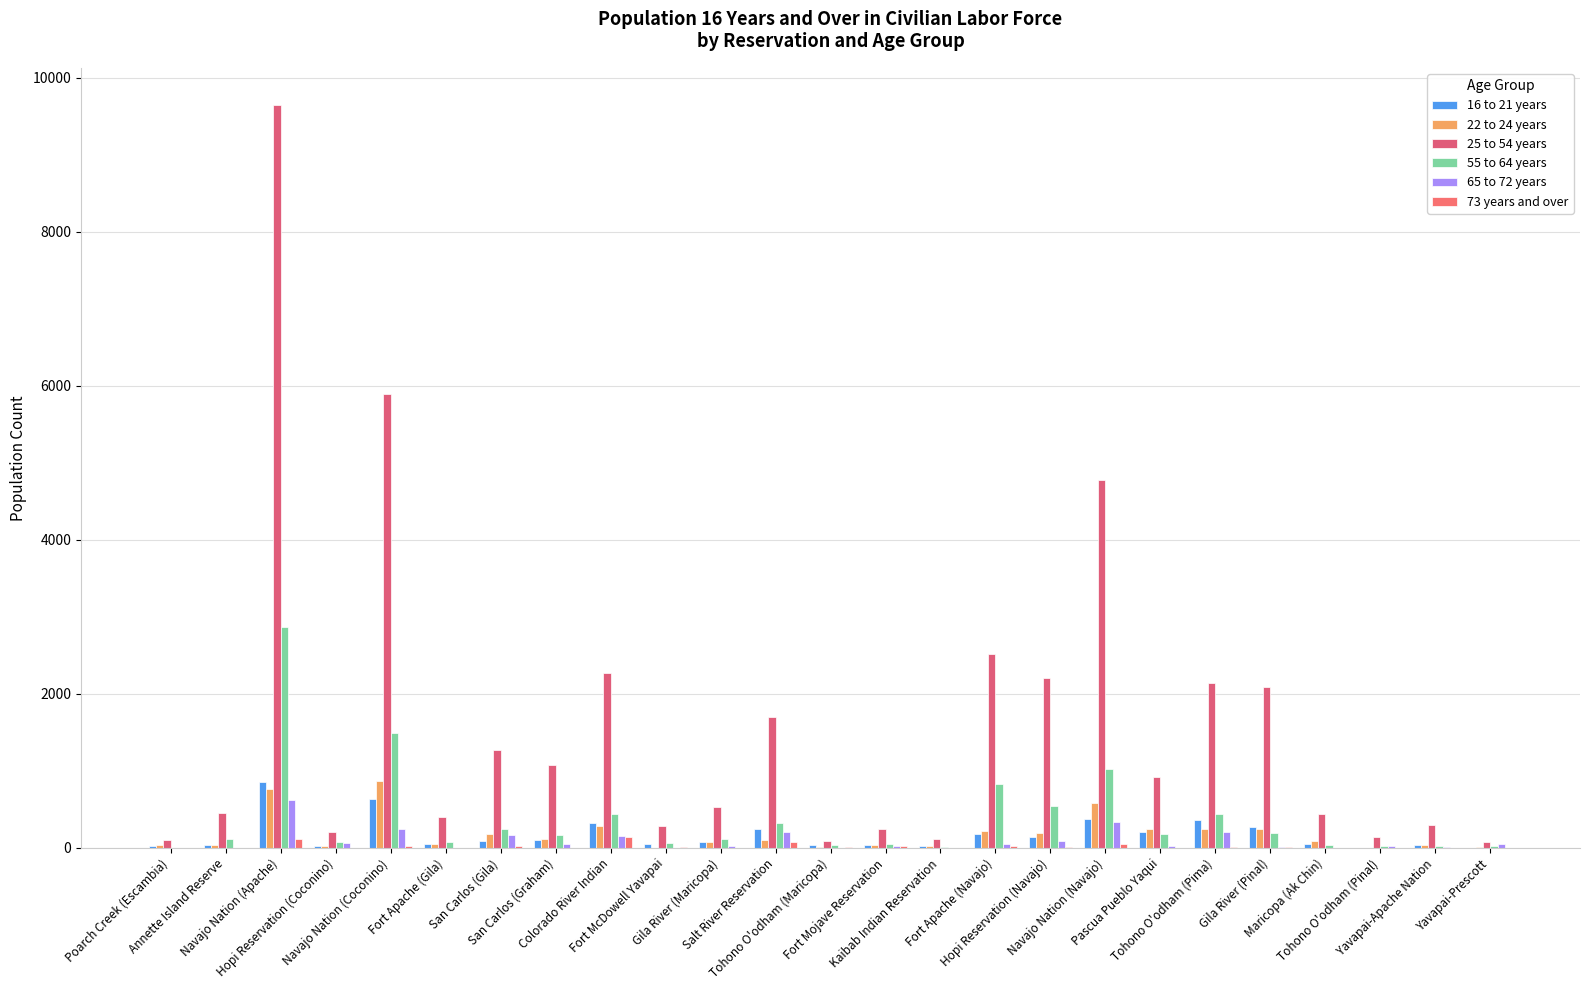

Count the number of categories in the chart.

25